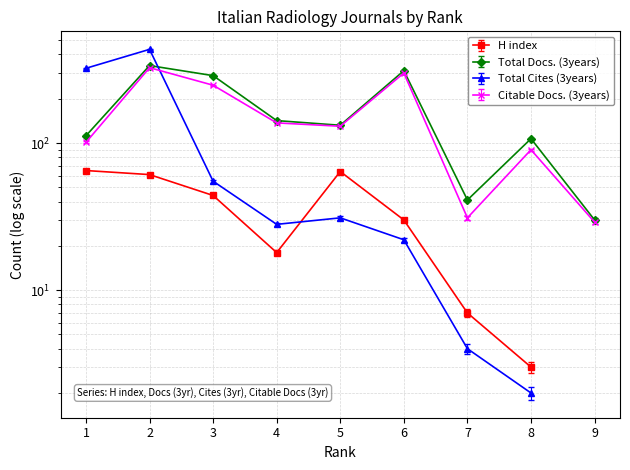

What is the value of the Total Docs. (3years) point at the 5th from the left?

132